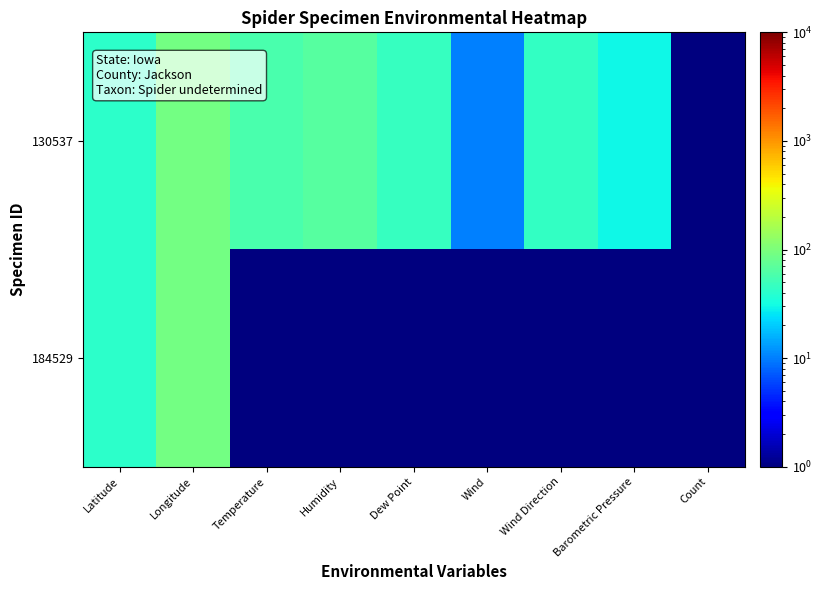

List the series in order of their overall mean, highest first.

130537, 184529